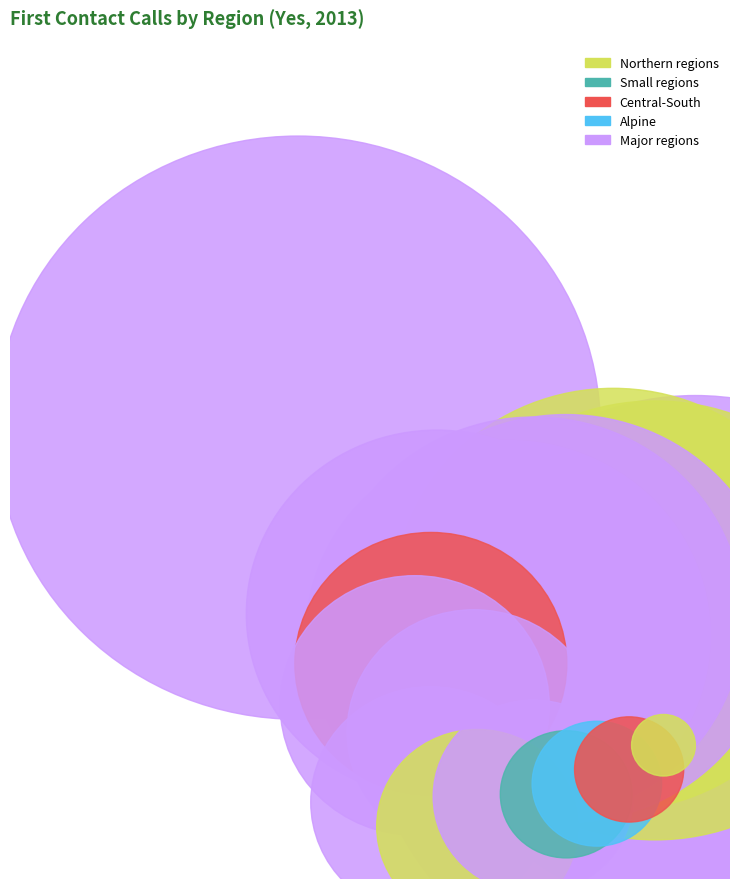

How many slices are in this pie chart?

19